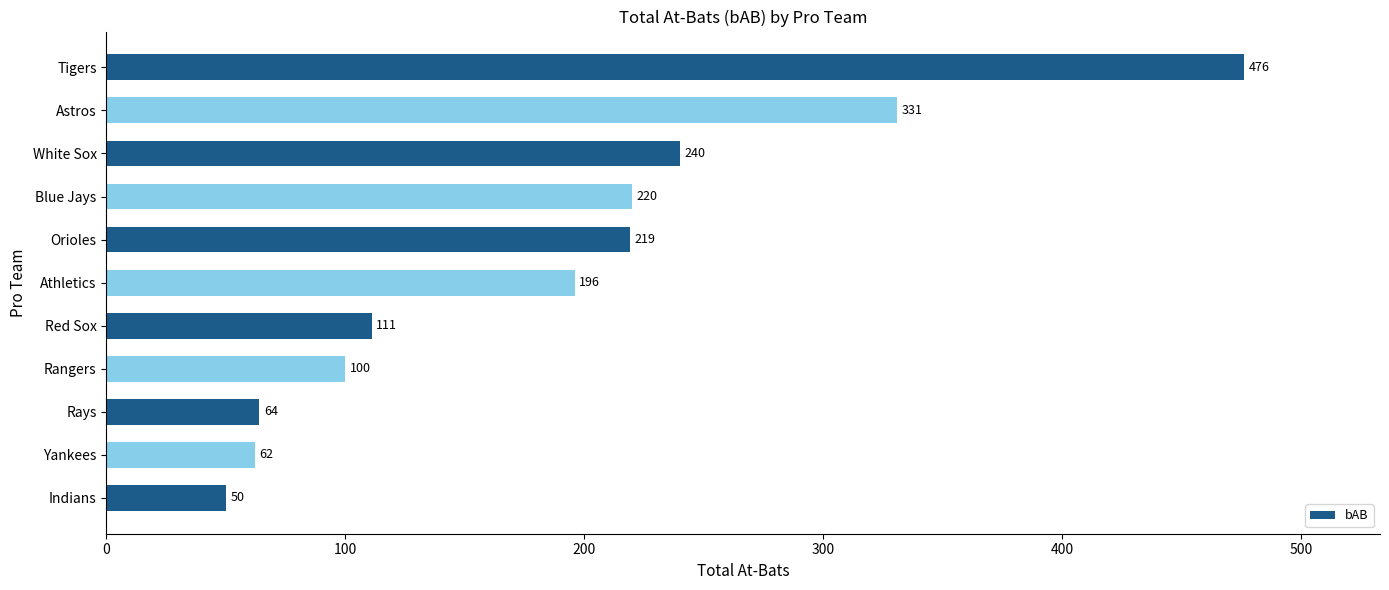

Count the number of data series in this chart.

1